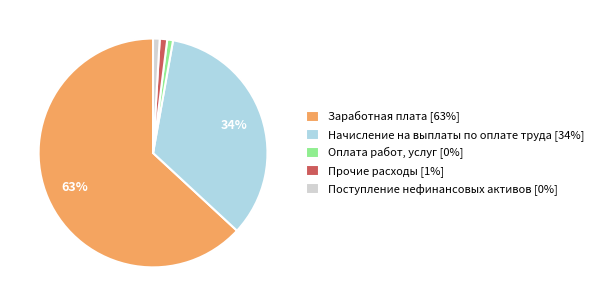

Which has a higher value, Поступление нефинансовых активов [0%] or Заработная плата [63%]?

Заработная плата [63%]